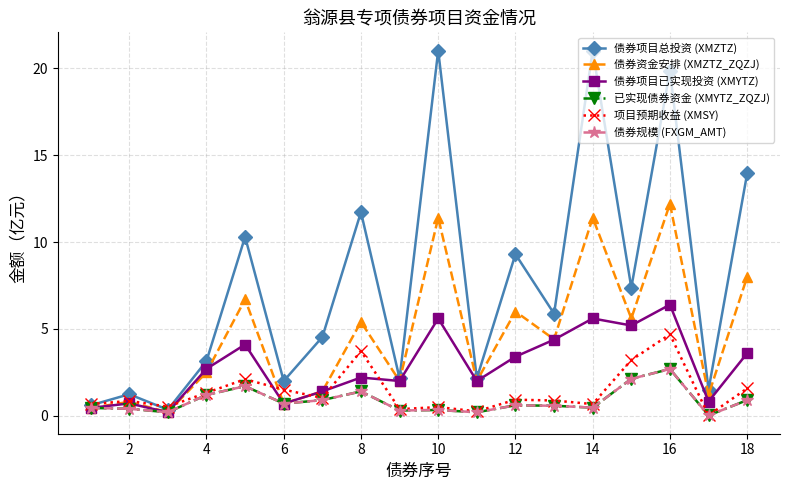

Does the chart have visible grid lines?

Yes